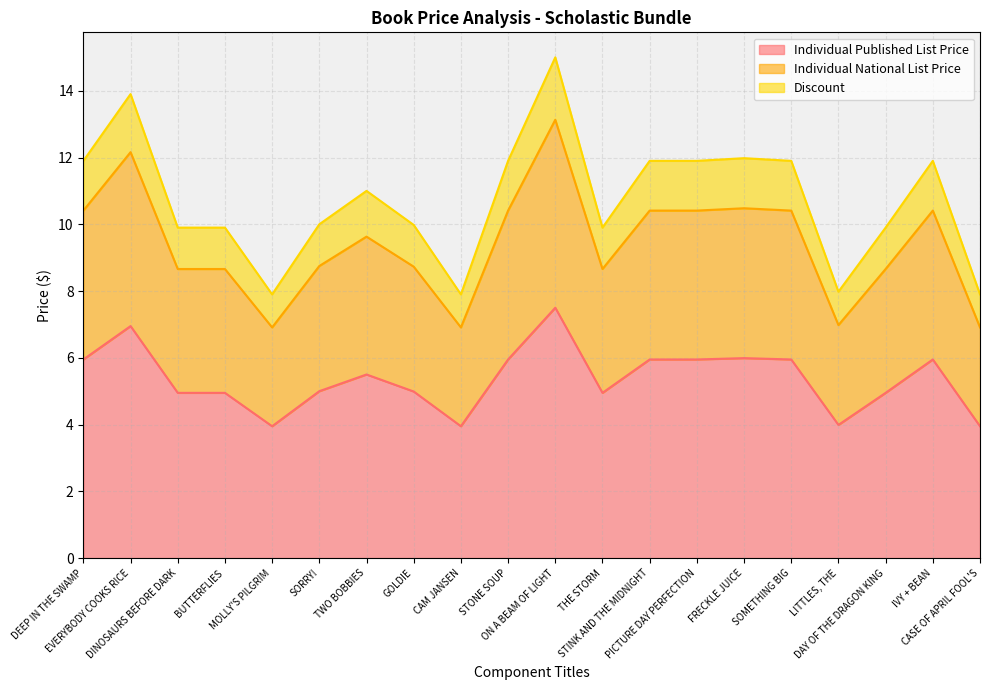

Which has a higher value, DEEP IN THE SWAMP or DAY OF THE DRAGON KING?

DEEP IN THE SWAMP